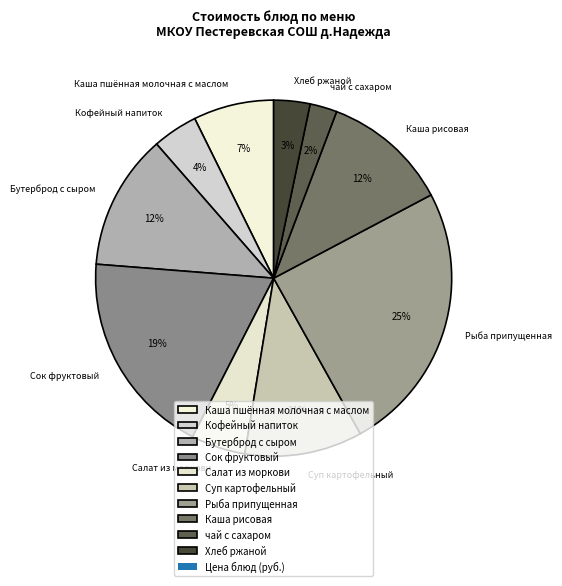

Is the sum of чай с сахаром and Сок фруктовый greater than half?

No